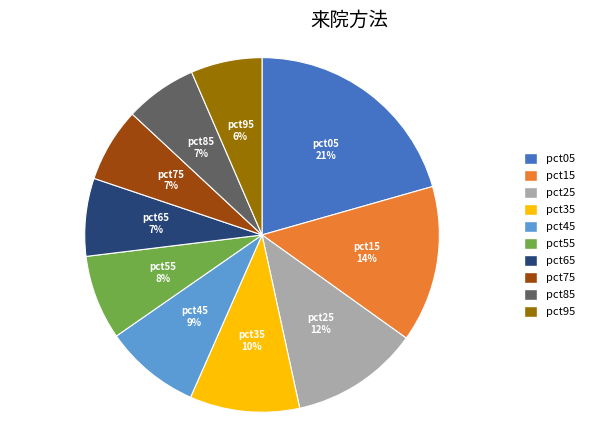

Do pct05 and pct25 together represent more than half of the pie?

No